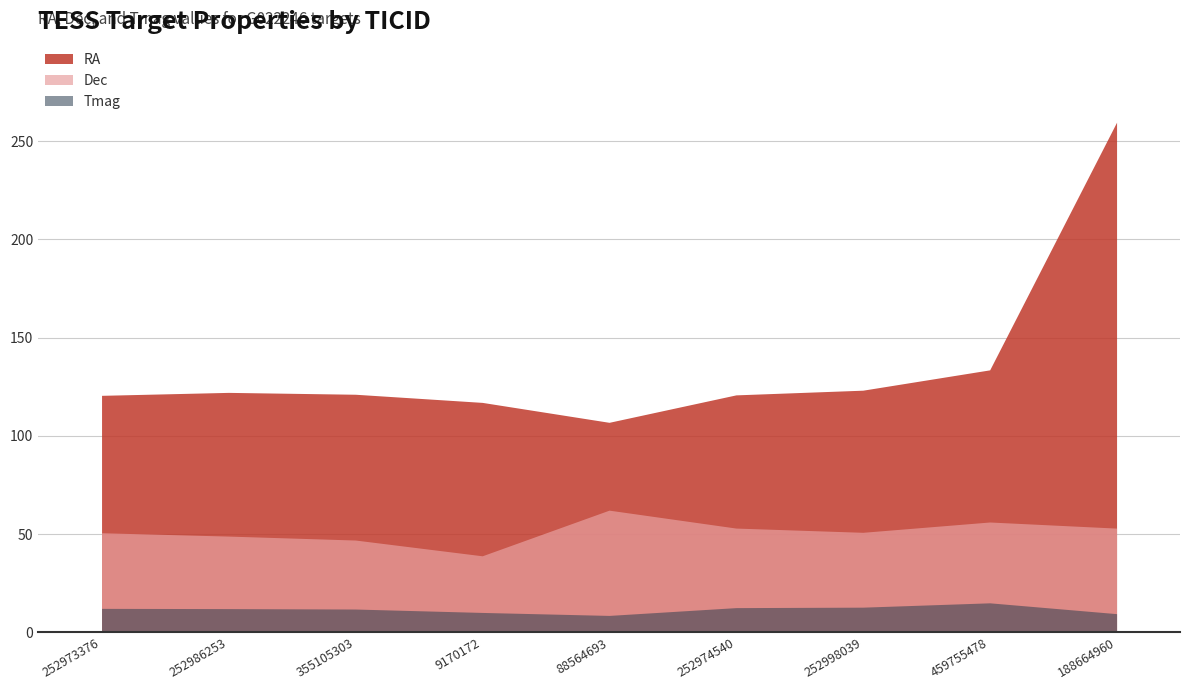

True or false: RA and Tmag intersect in this chart.

False